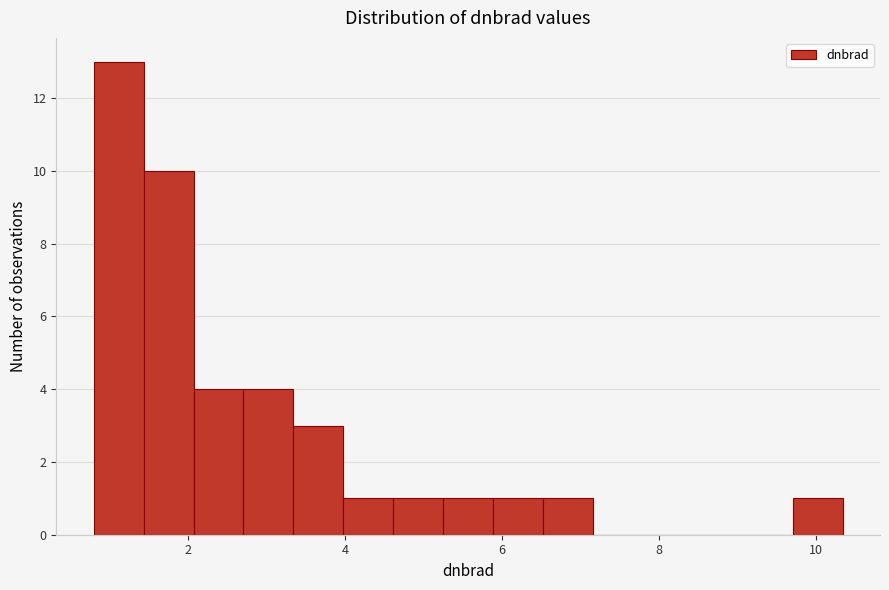

Read against the x-axis, roughly where is the centre of the tallest bar?

1.2